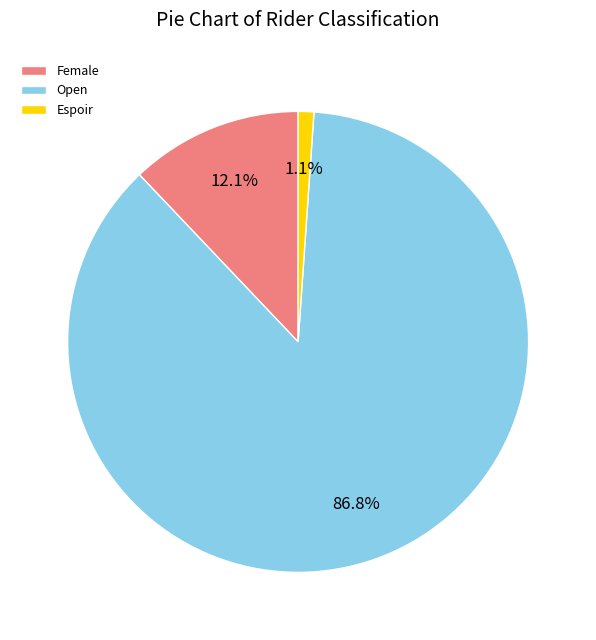

Between Espoir and Open, which is larger?

Open